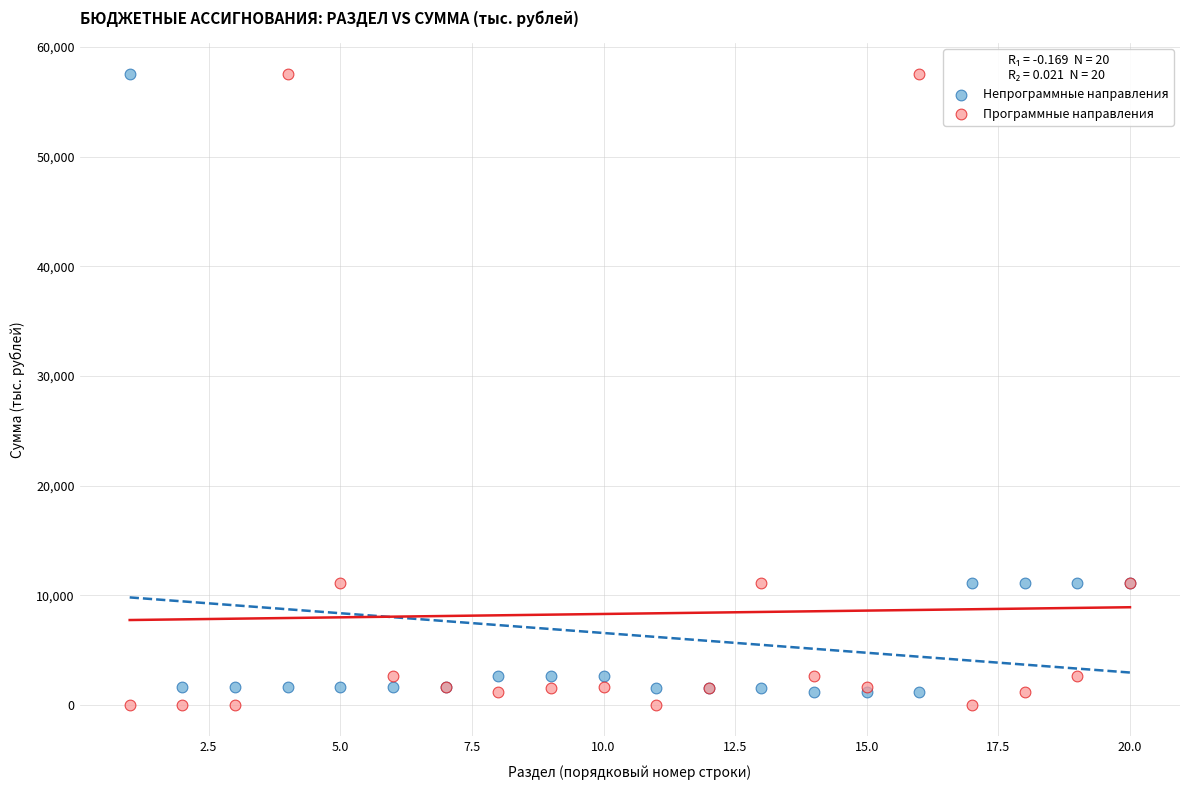

What is the X range (max minus min) for the scatter plot?

19.0